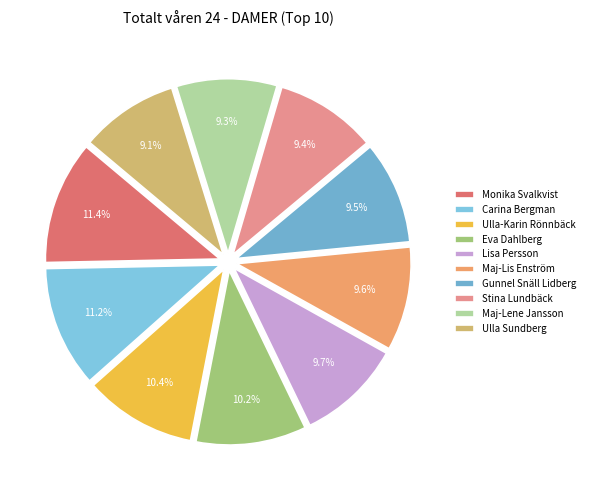

What percentage is NOT represented by Stina Lundbäck?

90.6%